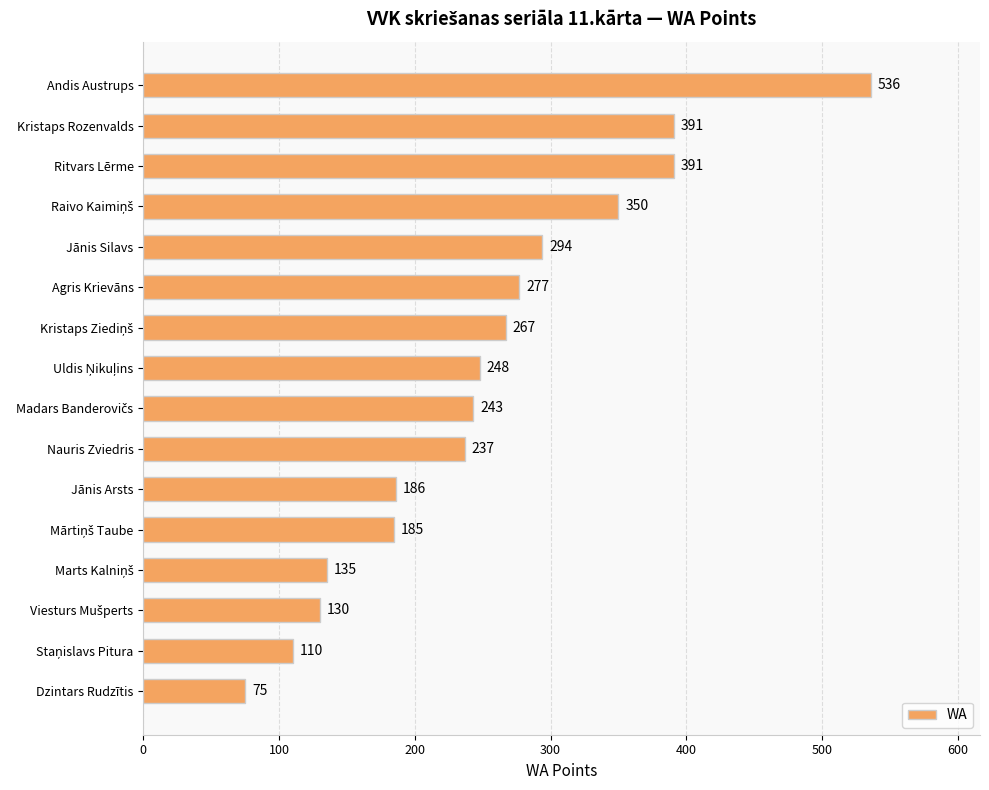

Where is the data nearest to the value 305?

Jānis Silavs